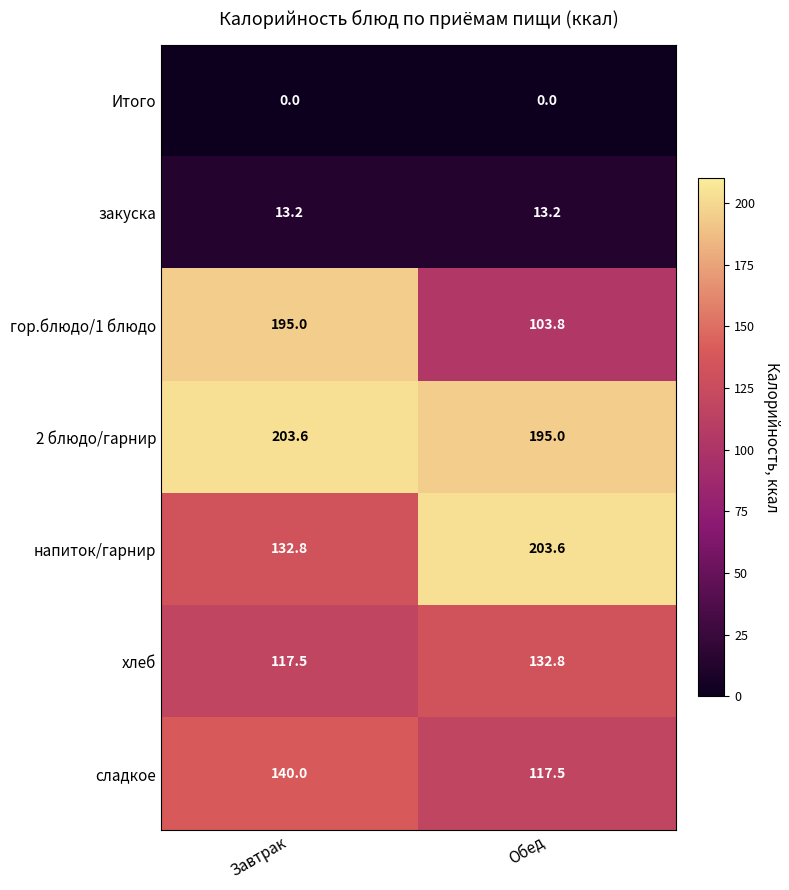

How many values in the 2 блюдо/гарнир series exceed 203?

1